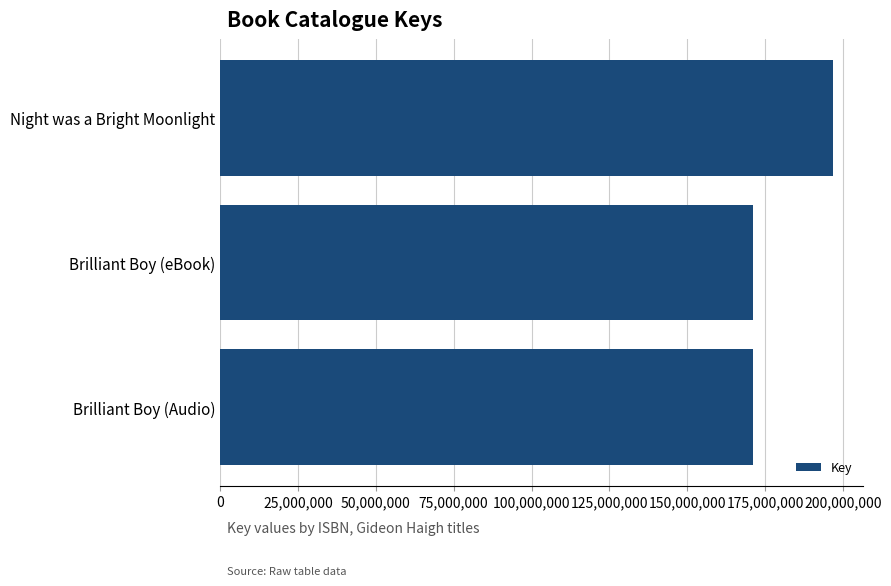

What is the label of the 2nd bar from the top?

Brilliant Boy (eBook)